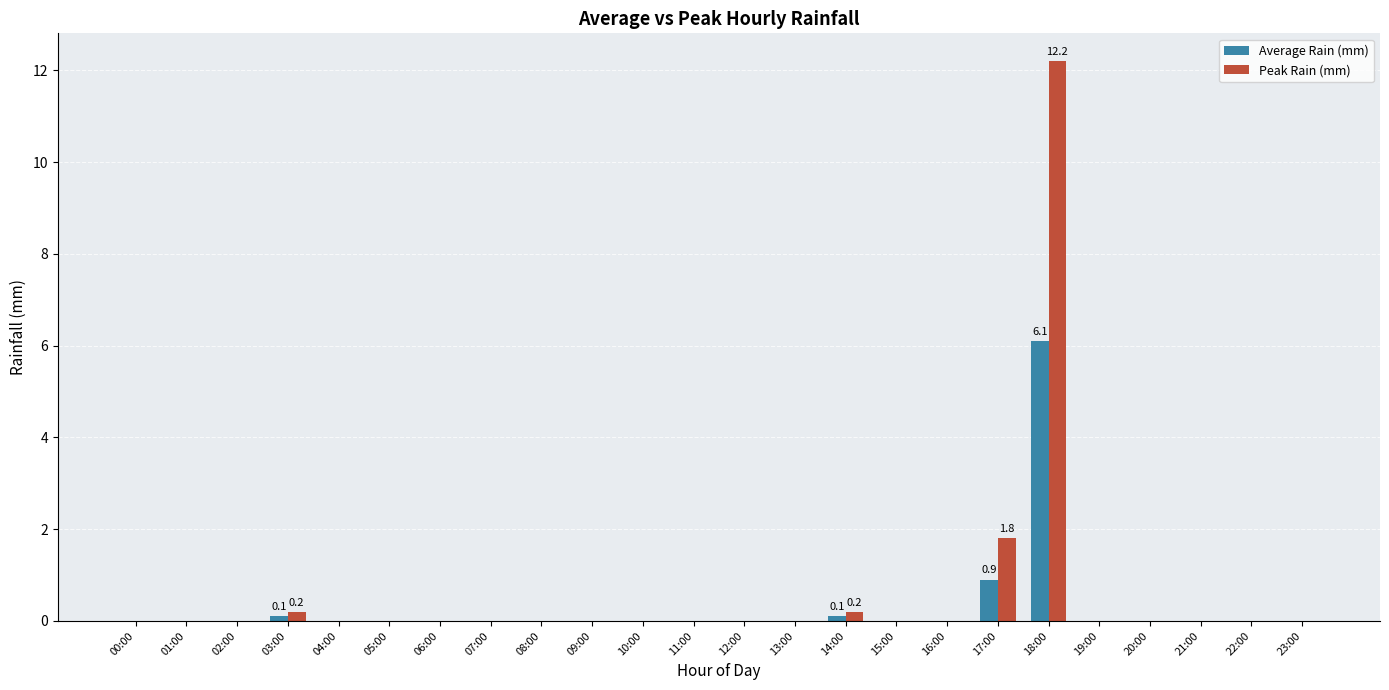

What is the total value across all series at 18:00?

18.3